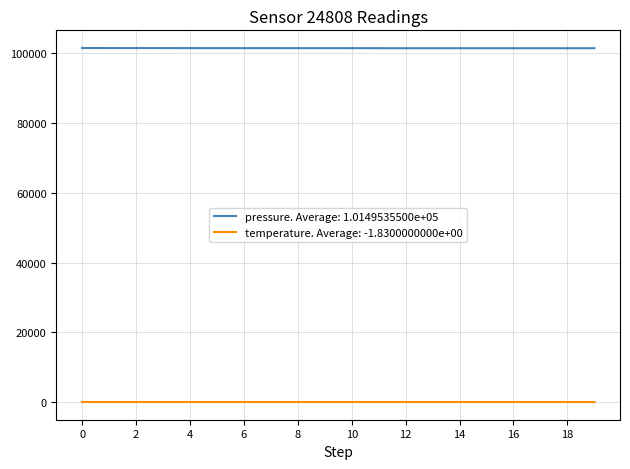

Which series has the widest spread of values?

pressure. Average: 1.0149535500e+05